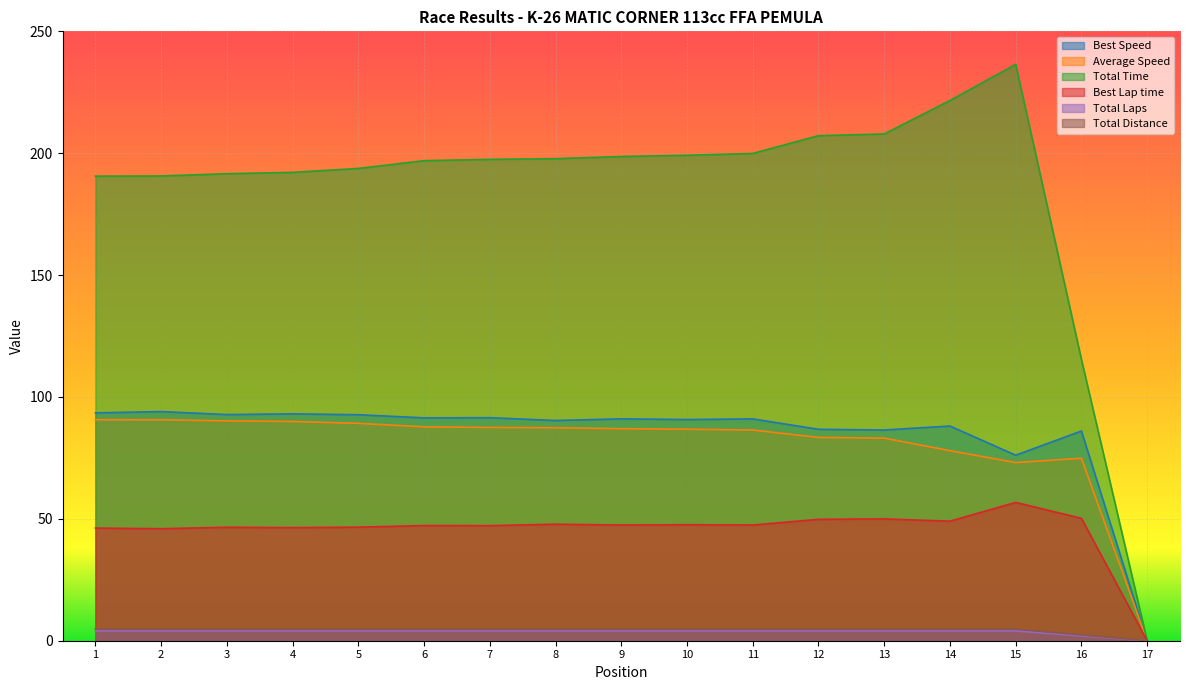

What is the greatest value displayed?

236.4